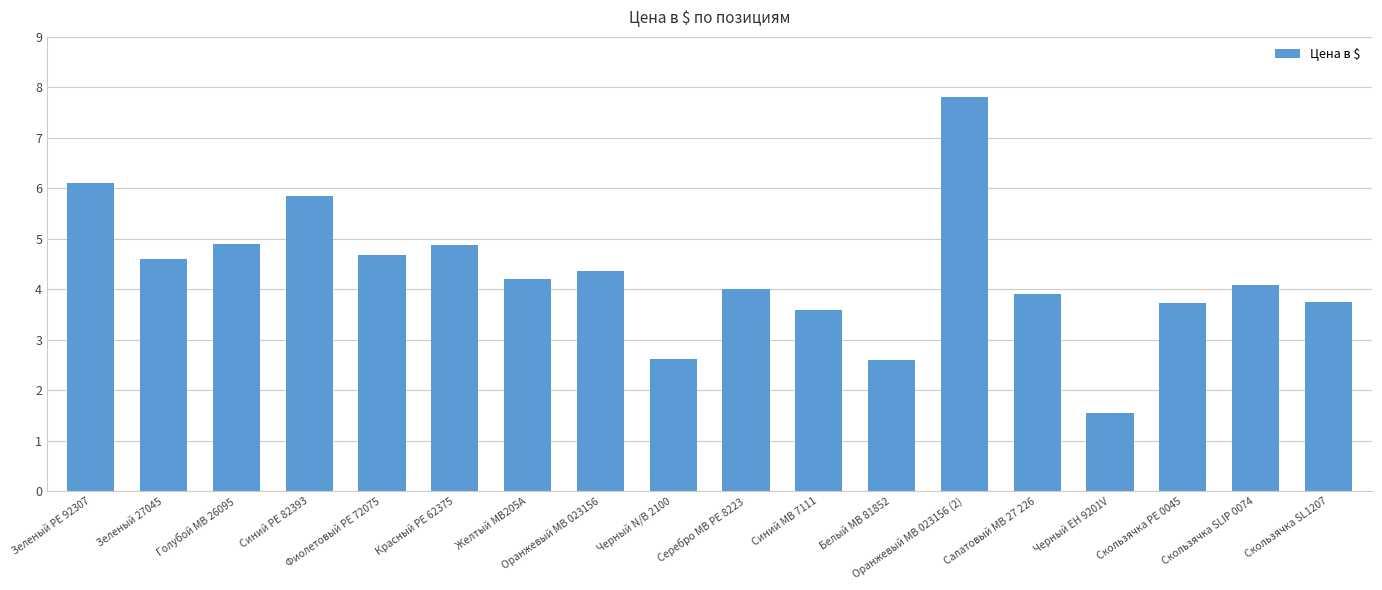

At which category does the chart reach its peak across all series?

Оранжевый МВ 023156 (2)